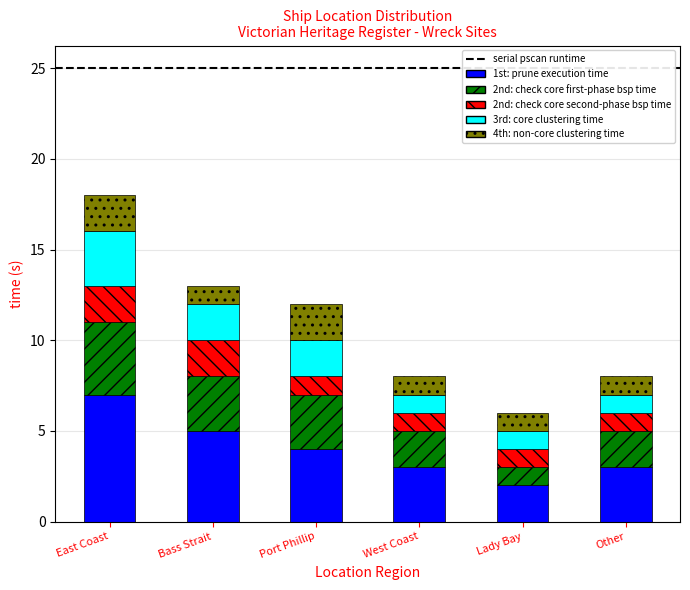

What is the total value across all series at Bass Strait?

13